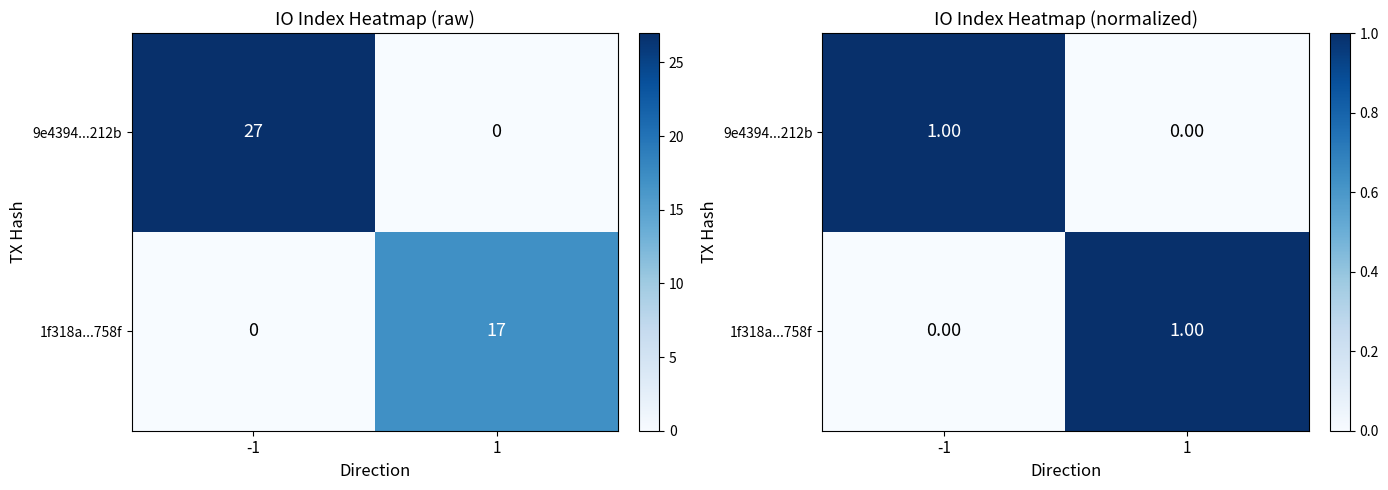

Is it true that 9e4394...212b equals 0 at 1?

True